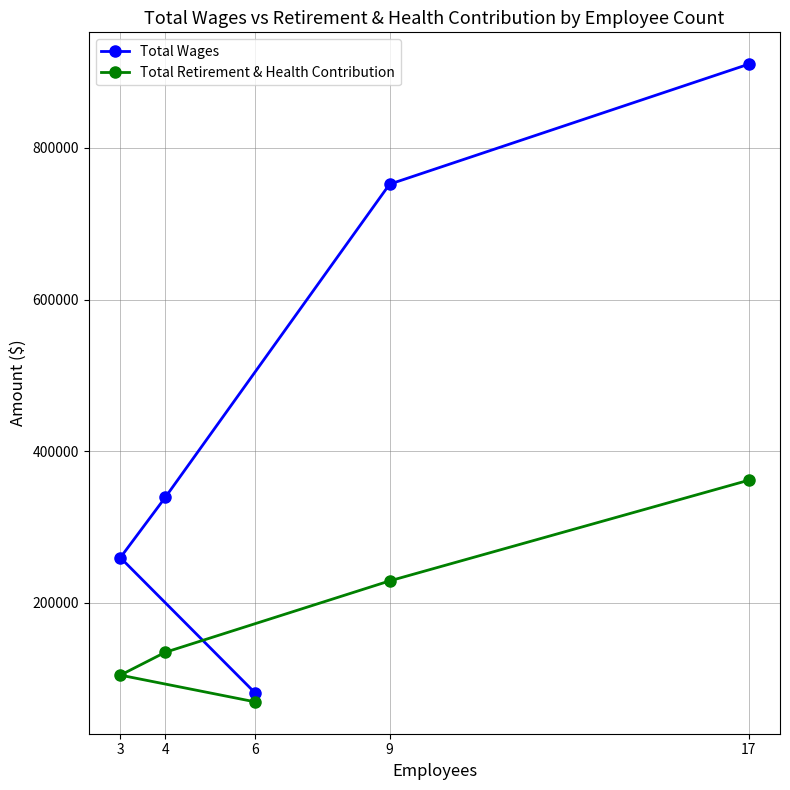

True or false: Total Wages and Total Retirement & Health Contribution intersect in this chart.

False